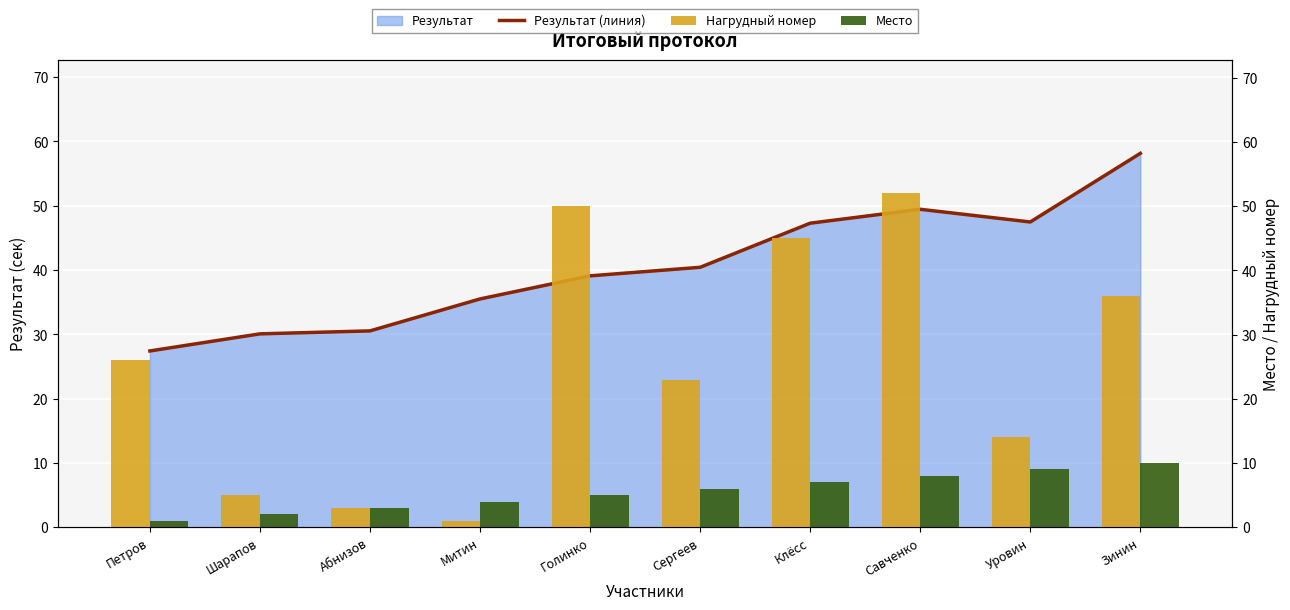

At how many categories does at least one series exceed 44?

5